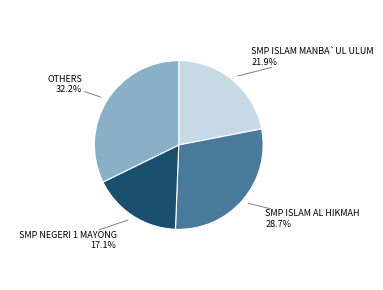

How many segments does this pie chart have?

4